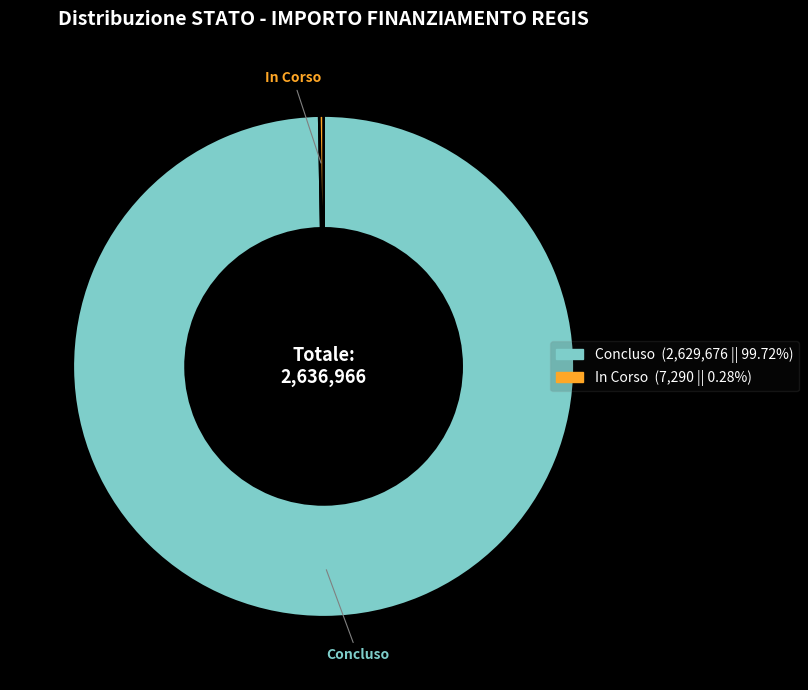

Is there a majority slice in this chart?

Yes